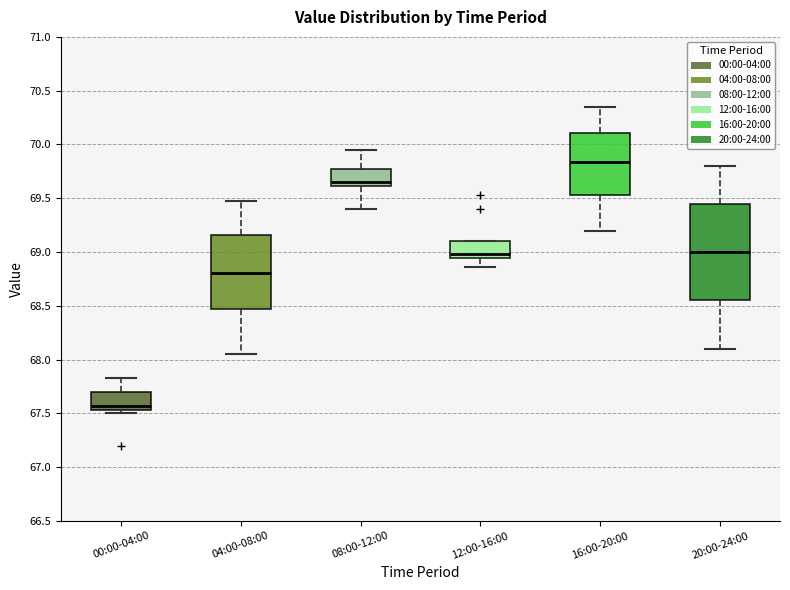

Reading left to right, transcribe this box plot: for each box, give where its median line is, the range the box spans, and where its two whiskers end, as read against the y-axis. The values are not printed on the chart, so give them approximately, as read against the axis.

00:00-04:00: median 67.55 (just above the box's lower edge), box 67.55 to 67.70, whiskers 67.50 to 67.85
04:00-08:00: median 68.80, box 68.45 to 69.15, whiskers 68.05 to 69.45
08:00-12:00: median 69.65, box 69.60 to 69.75, whiskers 69.40 to 69.95
12:00-16:00: median 69.00, box 68.95 to 69.10, whiskers 68.85 to 69.10
16:00-20:00: median 69.85, box 69.55 to 70.10, whiskers 69.20 to 70.35
20:00-24:00: median 69.00, box 68.55 to 69.45, whiskers 68.10 to 69.80